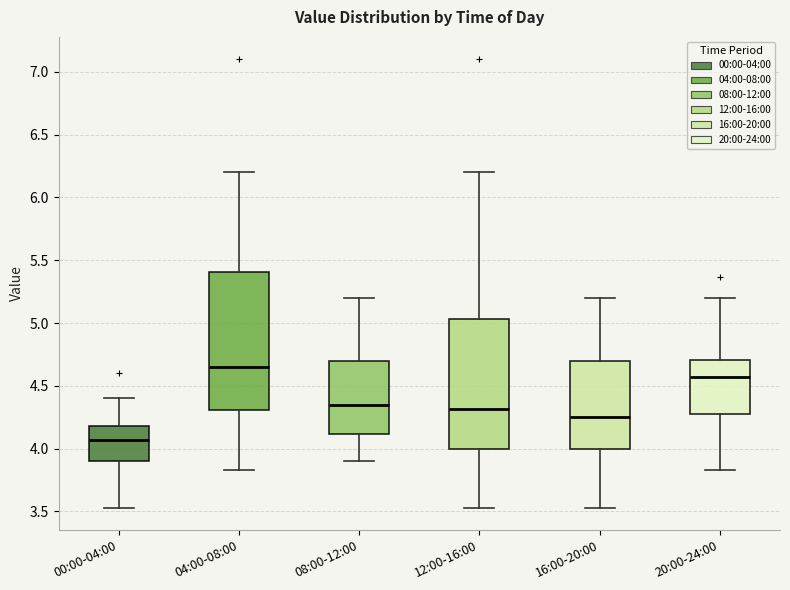

Which box has the lowest median line?

00:00-04:00